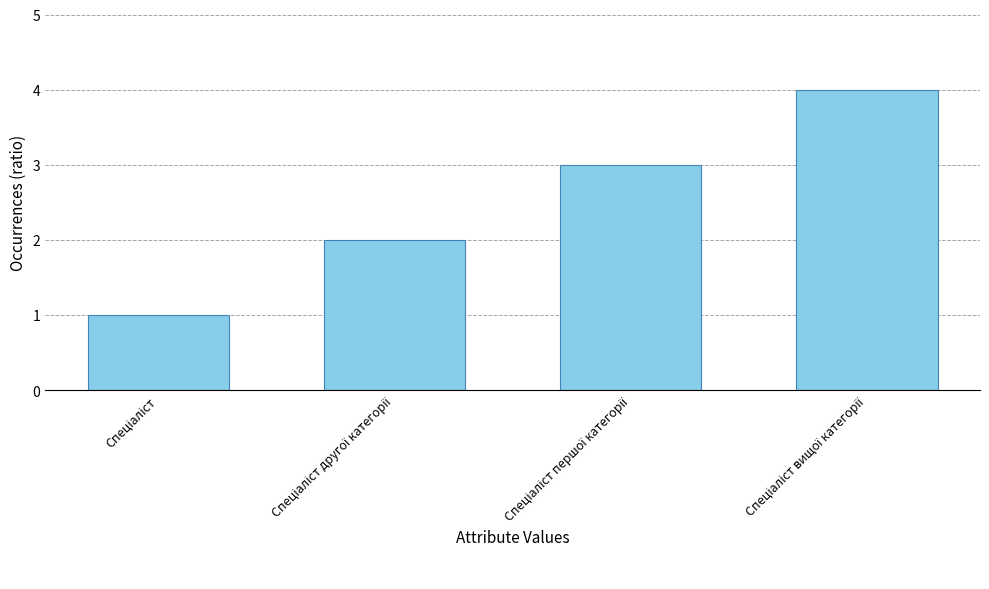

What is the greatest value displayed?

4